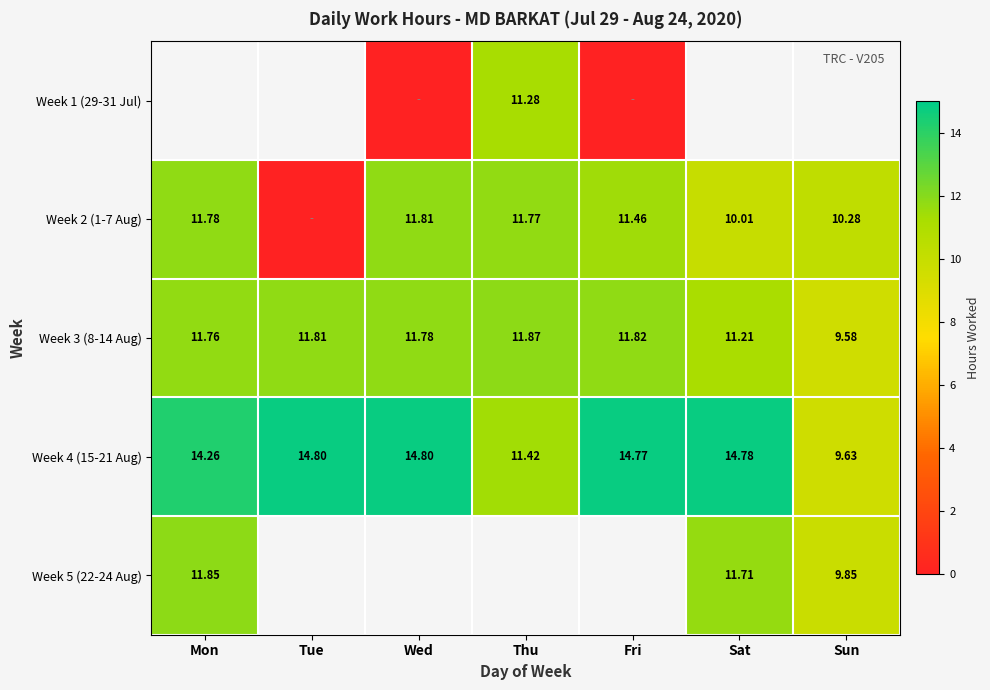

What is the maximum value shown in the chart?

14.8